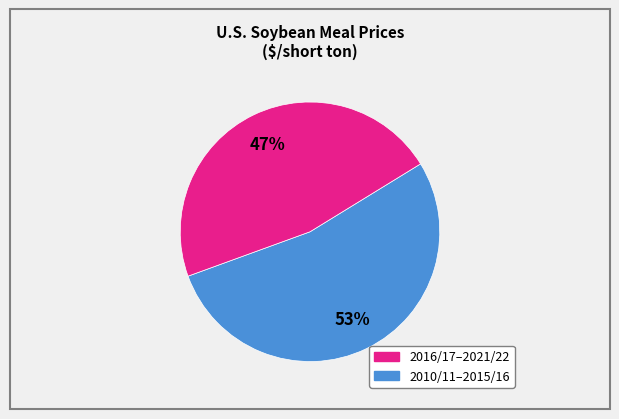

To the nearest percent, what is the average slice percentage?

50%